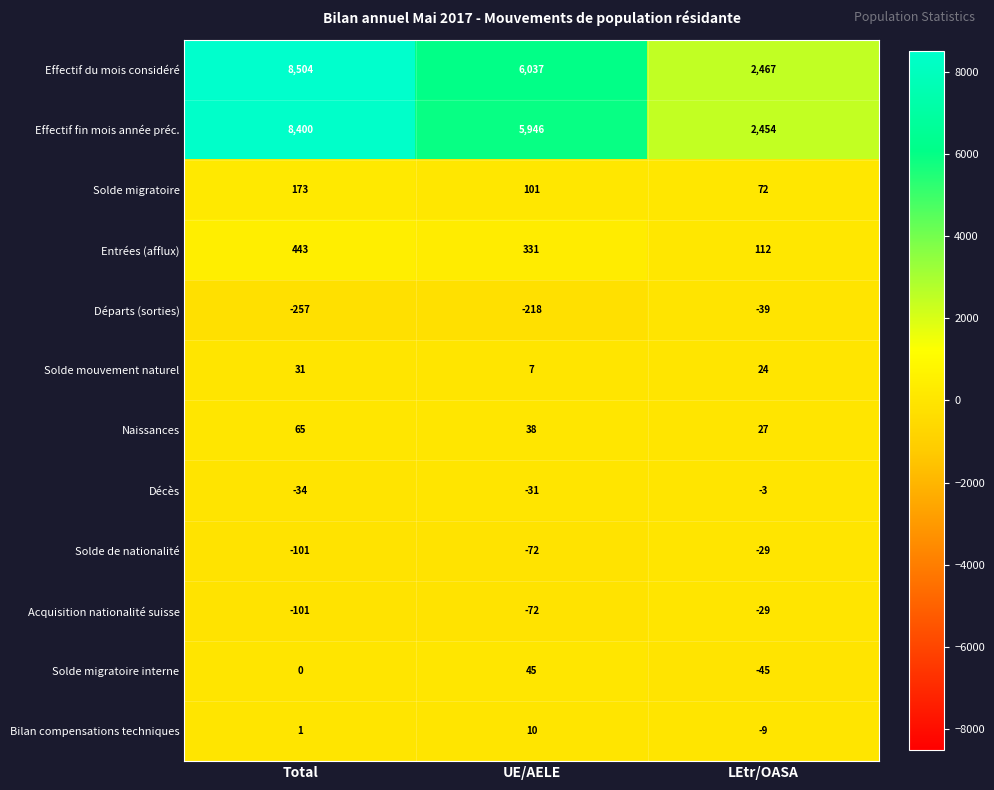

At which category is the sum across all series the highest?

Total